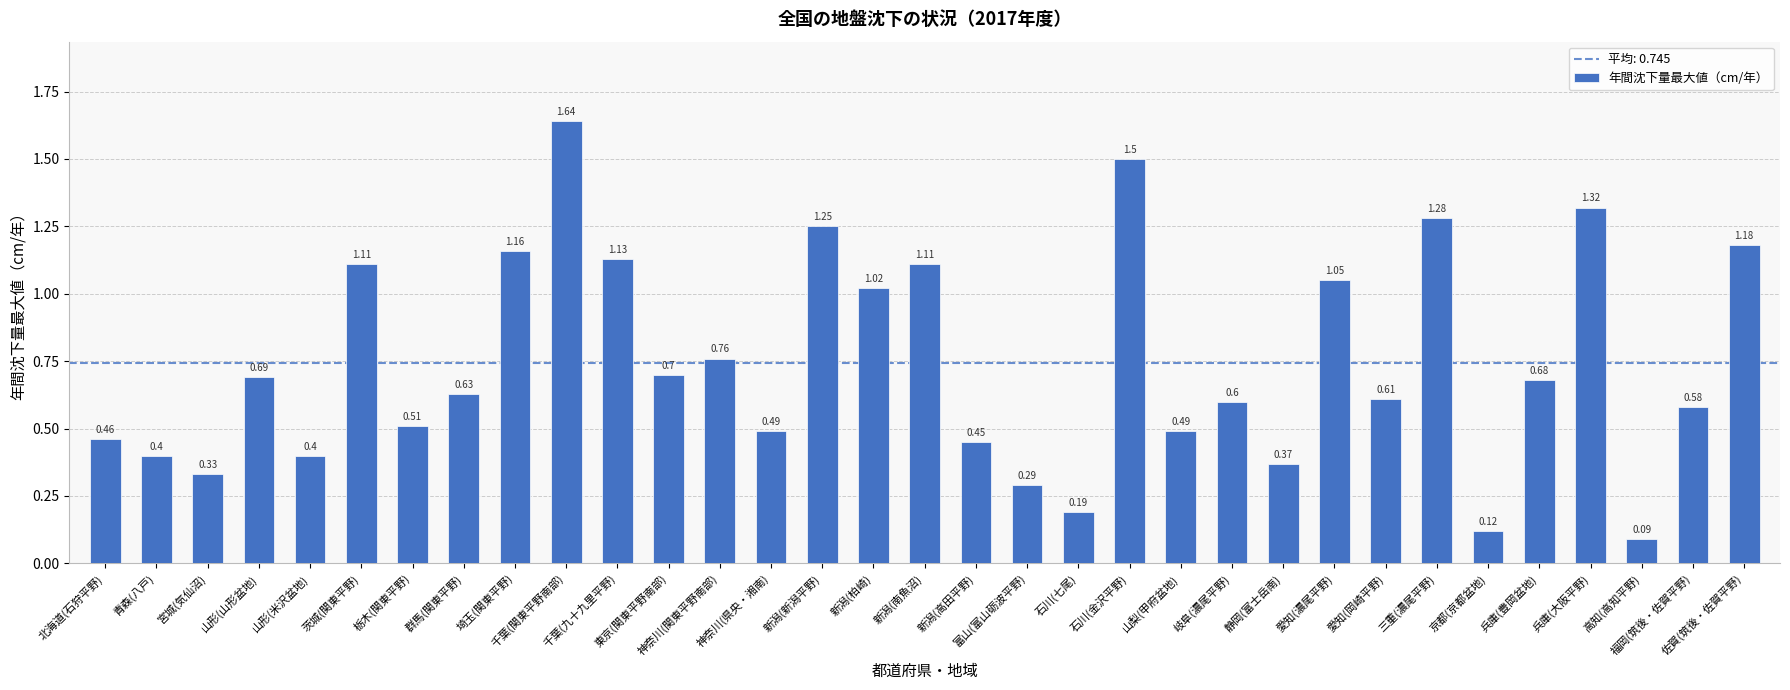

What is the difference between the second highest and minimum values?

1.4